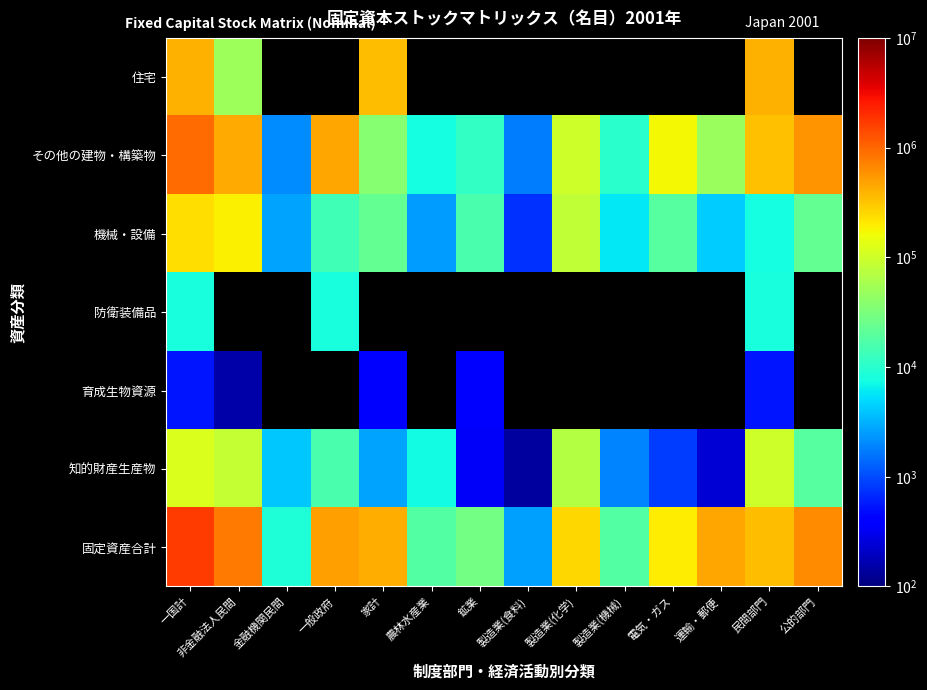

What is the total value across all series at 民間部門?

1202733.8